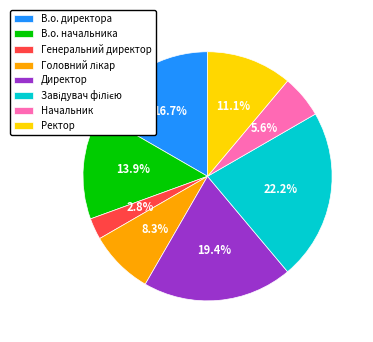

What portion of the pie excludes В.о. начальника?

86.1%